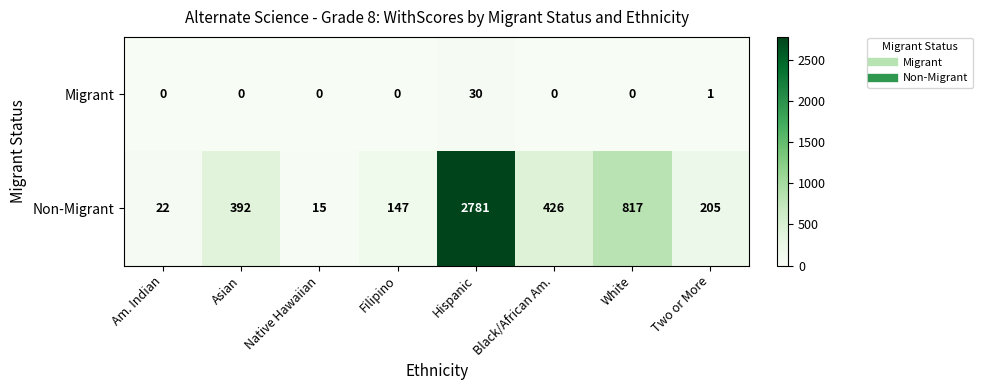

The value of Migrant at White is 0. True or false?

True